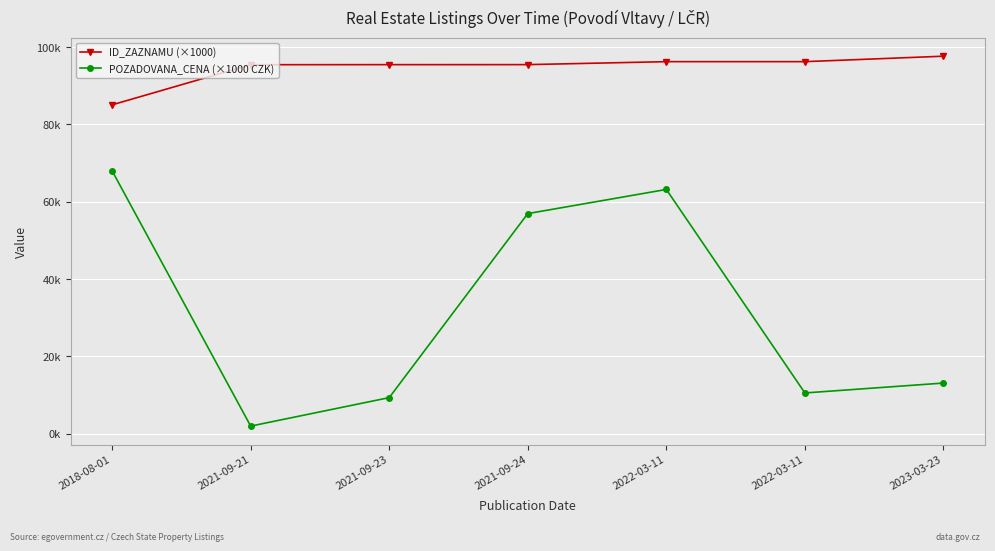

Is this an area chart (filled region under the line)?

No